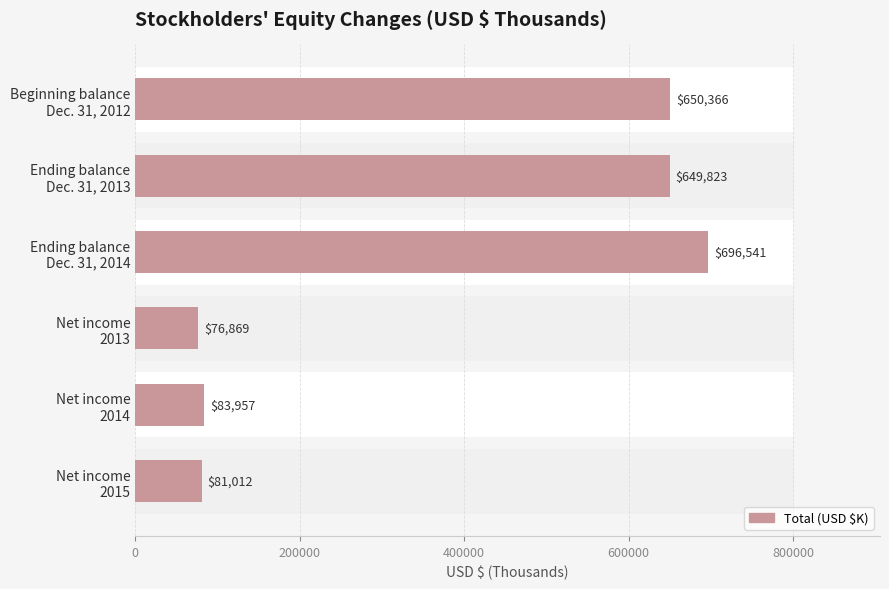

How many distinct data groups are displayed?

1